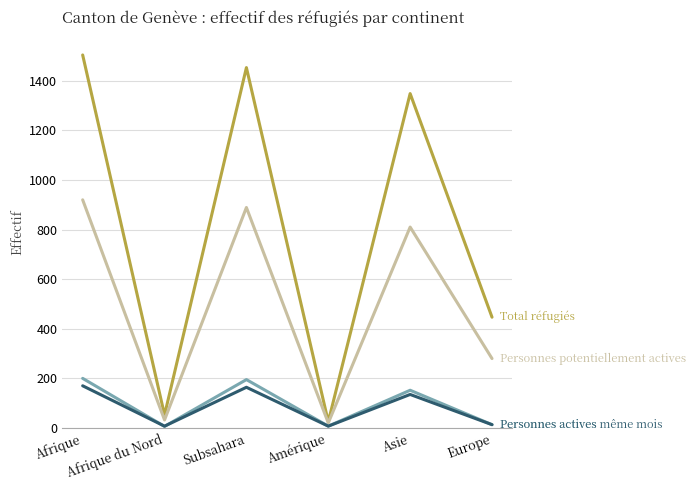

What is the greatest value displayed?

1505